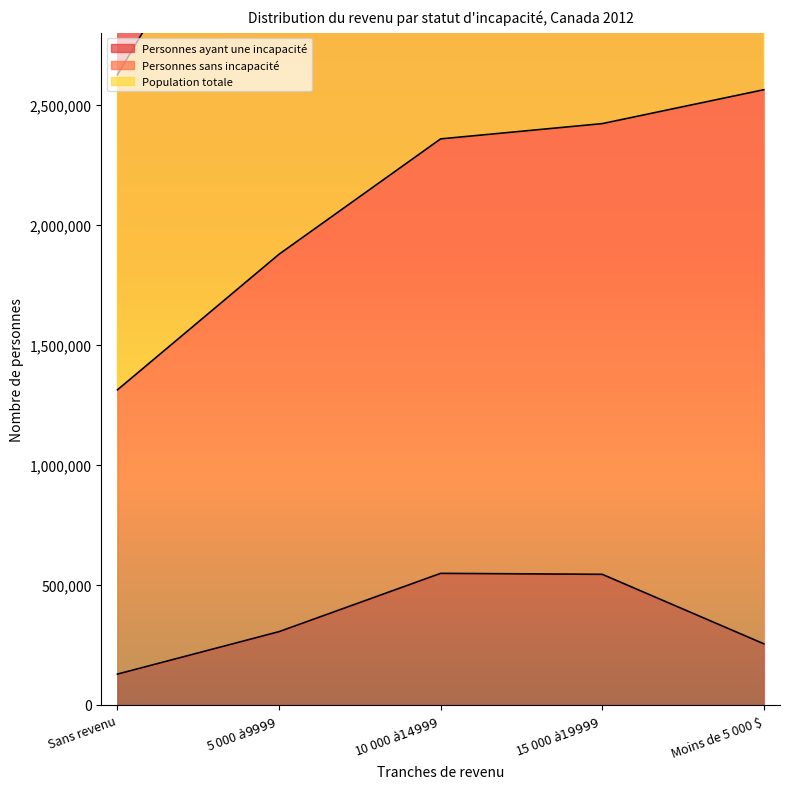

At which category is the sum across all series the highest?

Moins de 5 000 $